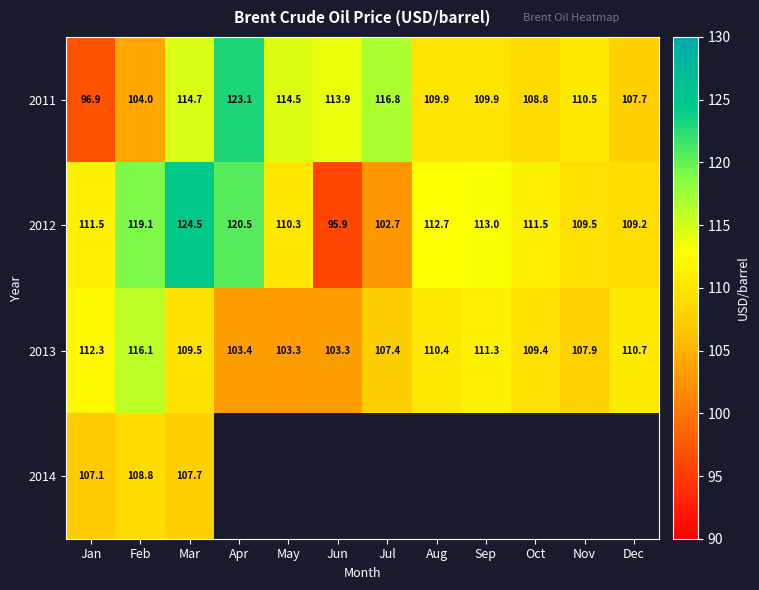

Rank the series at Feb from lowest to highest value.

2011, 2014, 2013, 2012